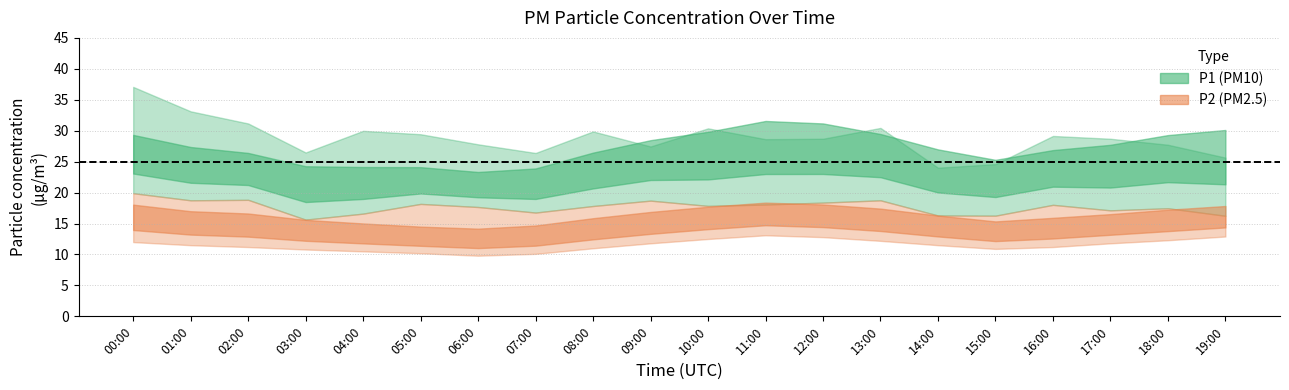

What is the sum of all P2_upper values?

353.3